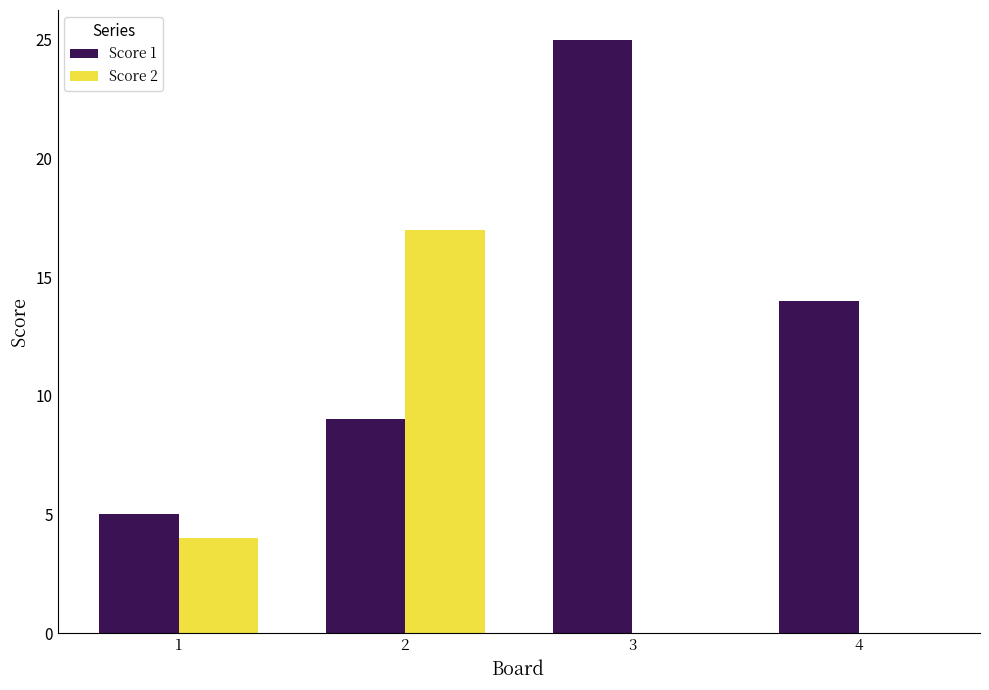

What is the sum of all Score 1 values?

53